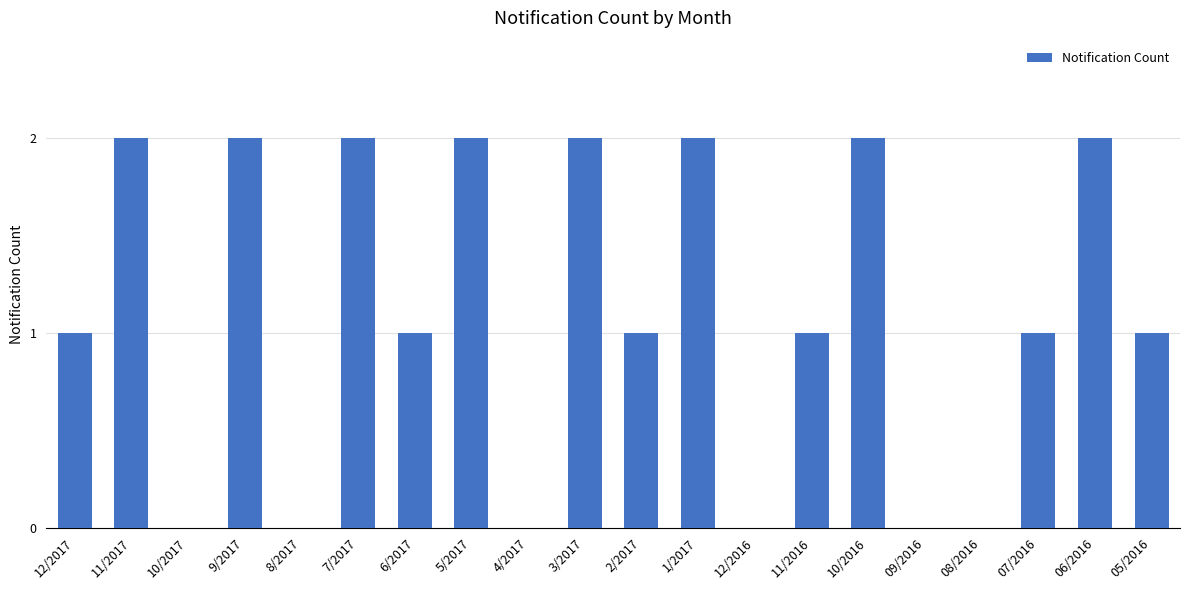

What is the sum of all values?

22